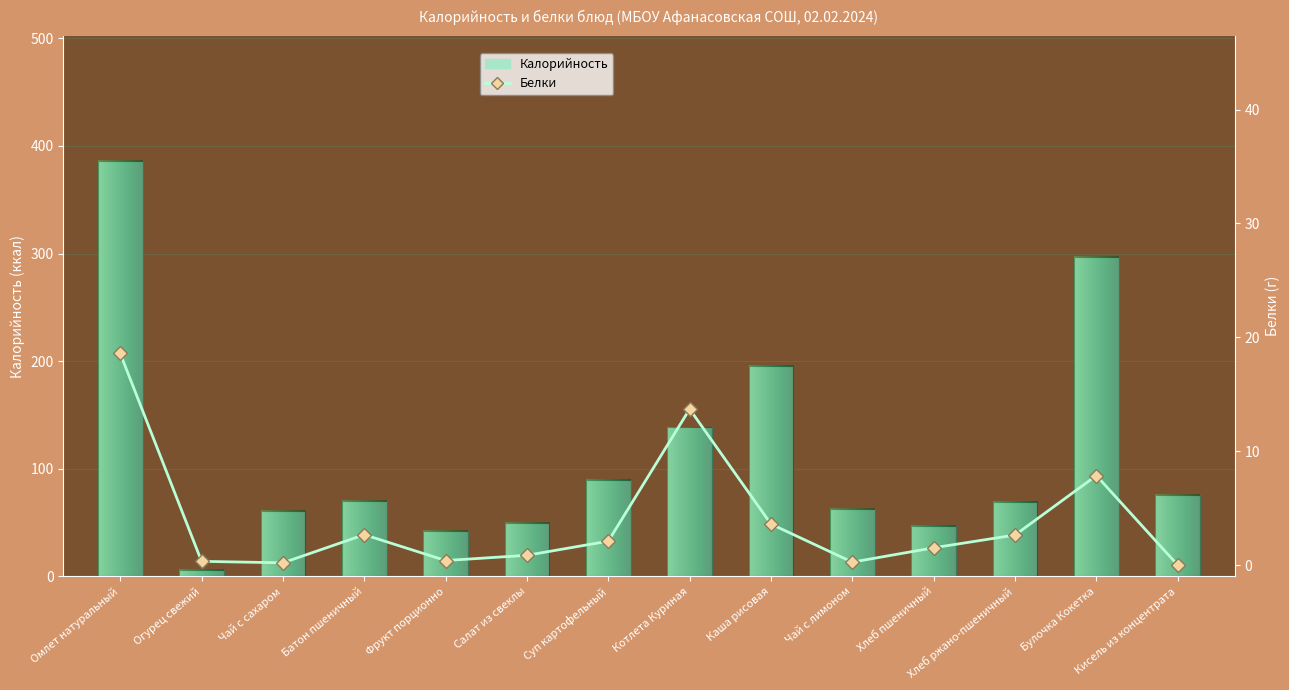

At how many categories does at least one series exceed 225?

2